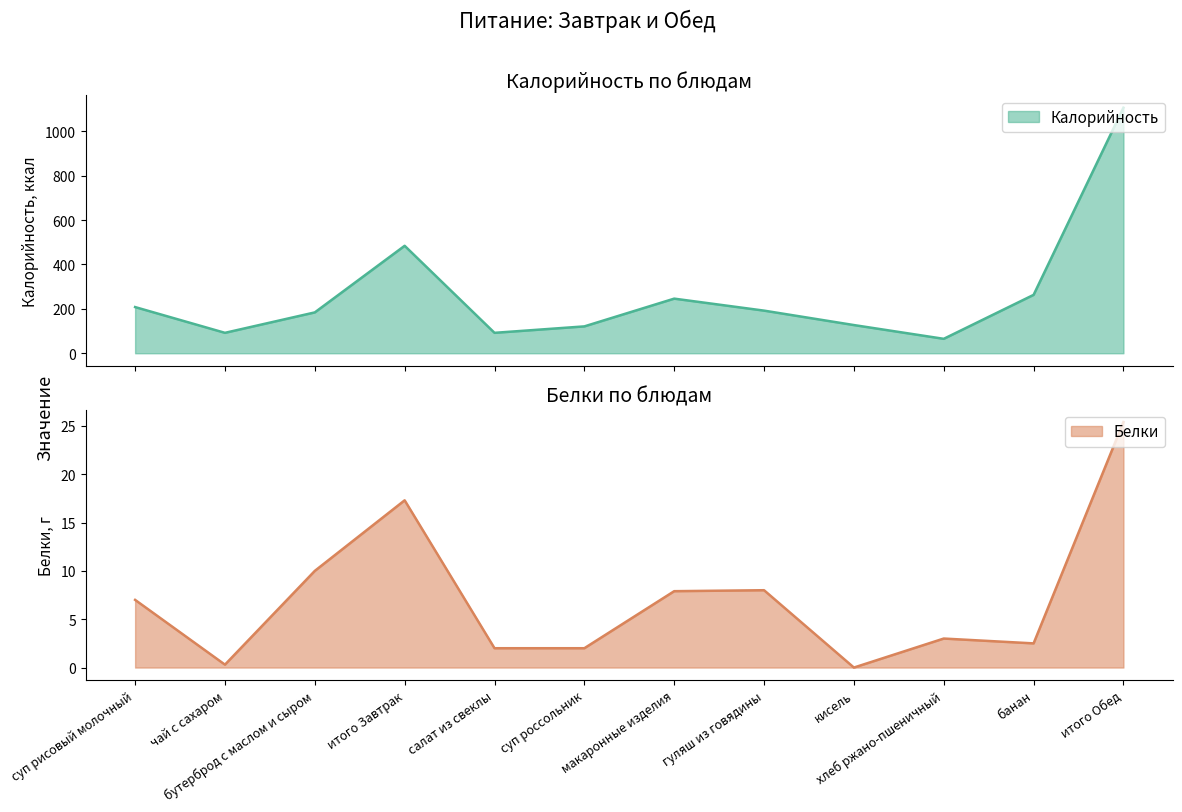

At which label does Калорийность reach its peak?

итого Обед